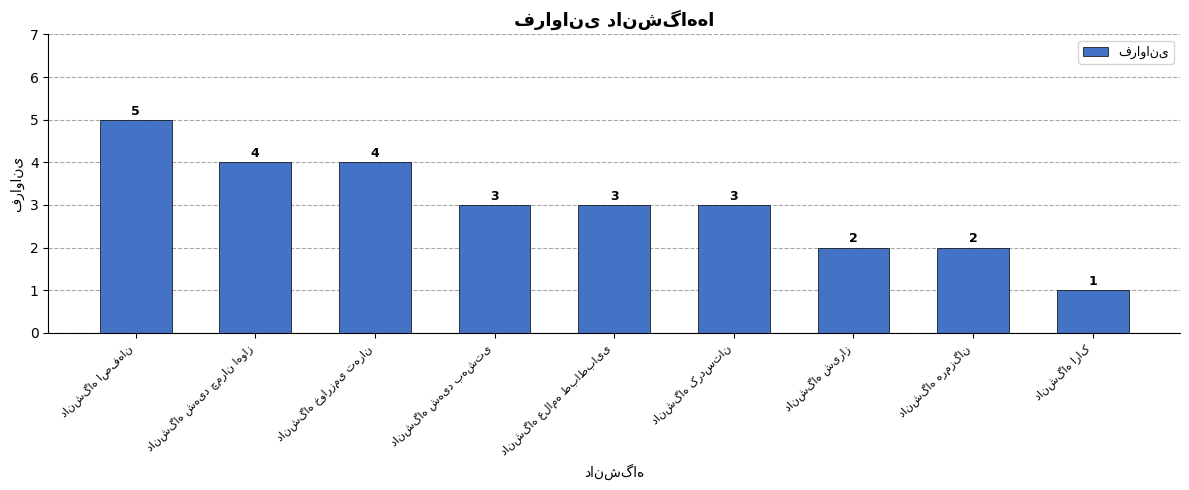

What is the value of the 5th bar from the left?

3